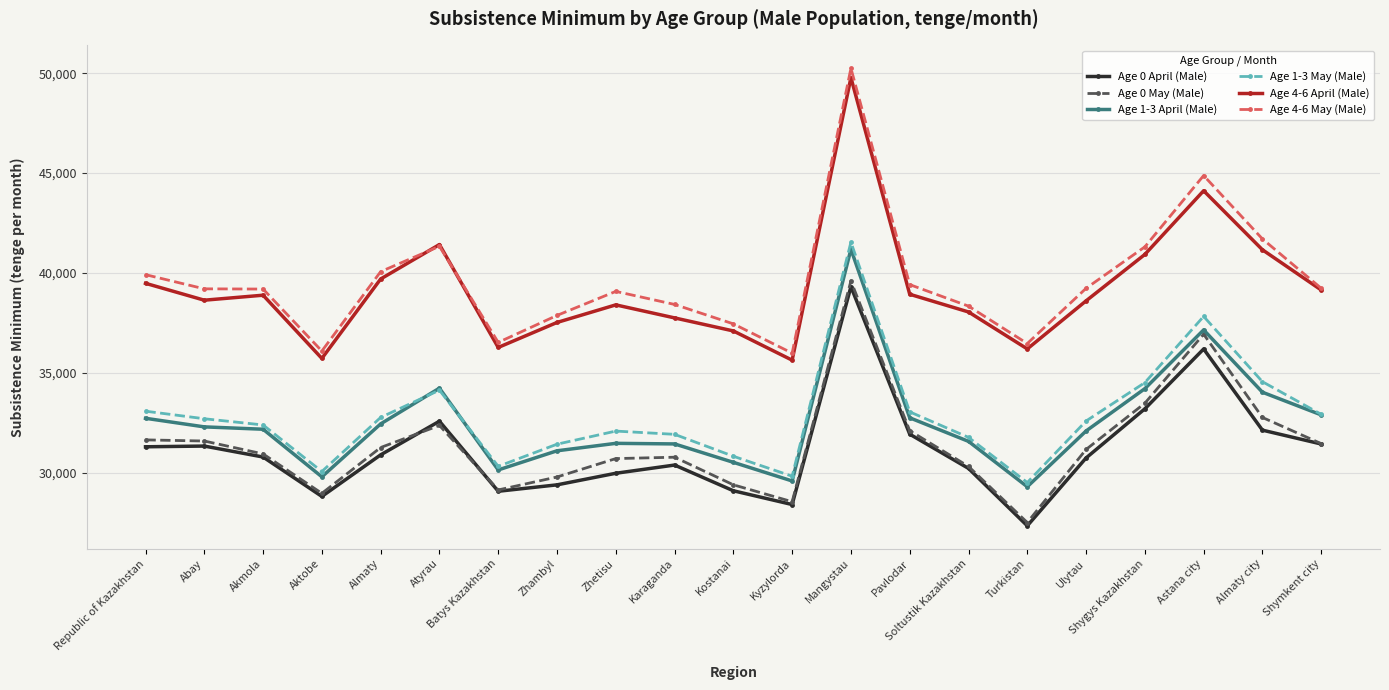

In Age 0 April (Male), how many points are higher than both neighbors (excluding endpoints)?

5